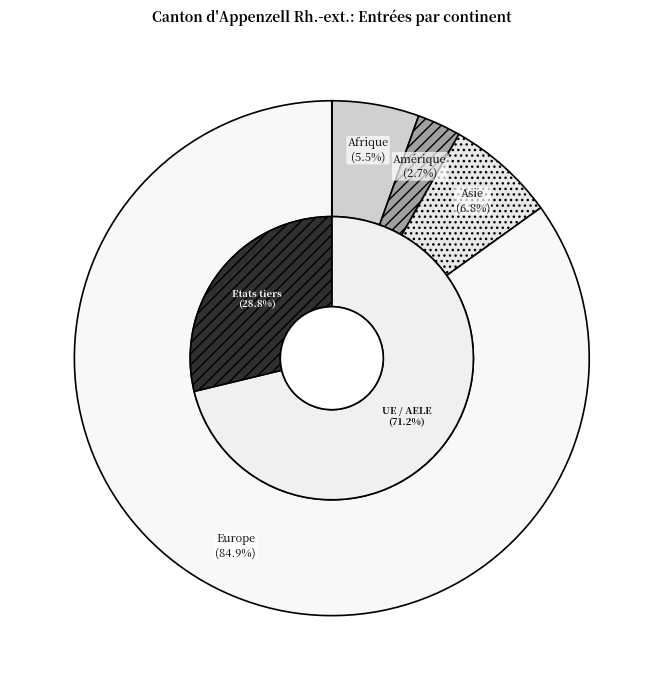

Do Afrique and Océanie together represent more than half of the pie?

No